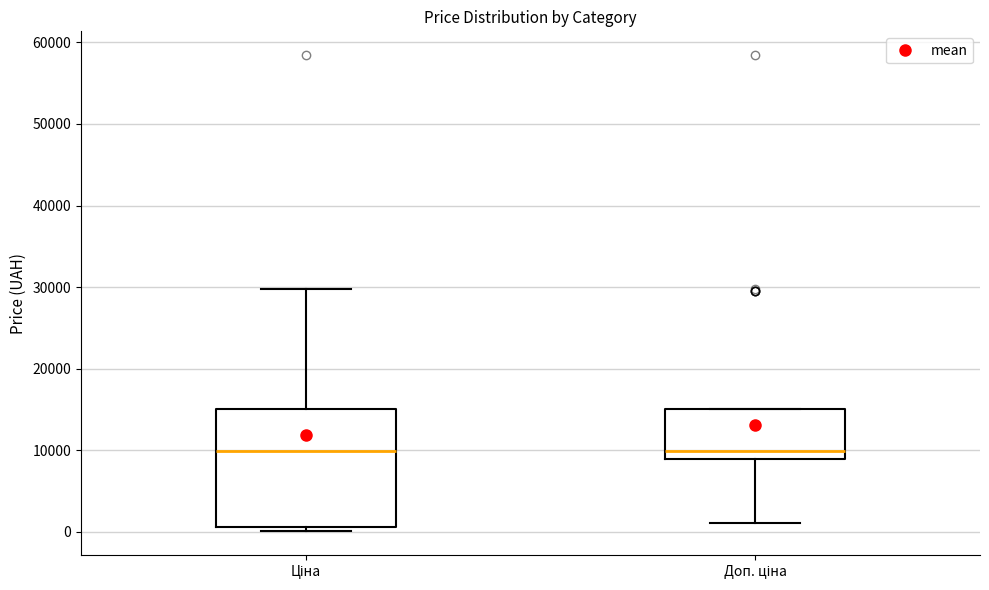

Reading left to right, read every box against the y-axis: the position of its median line, the range the box covers, and the ends of its whiskers. The values are not printed on the chart, so give them approximately, as read against the axis.

Ціна: median 10000, box 1000 to 15000, whiskers 0 to 30000
Доп. ціна: median 10000, box 9000 to 15000, whiskers 1000 to 15000